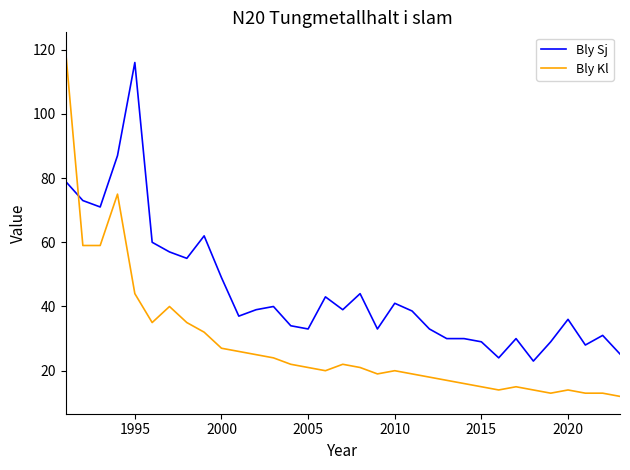

True or false: Bly Kl and Bly Sj intersect in this chart.

True